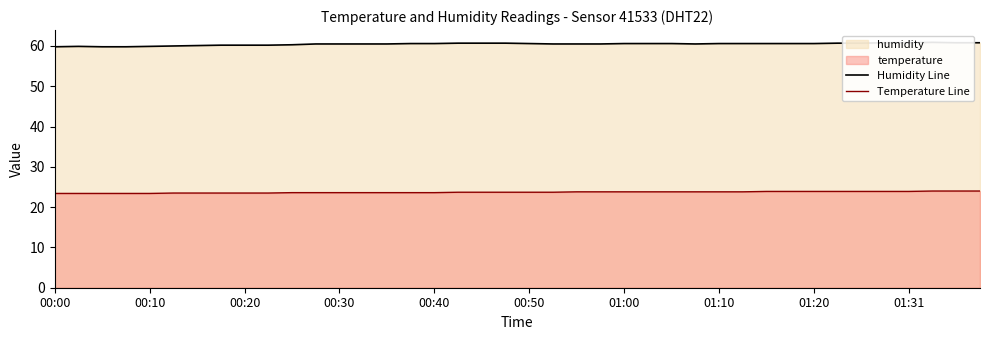

True or false: Temperature Line and Humidity Line intersect in this chart.

False